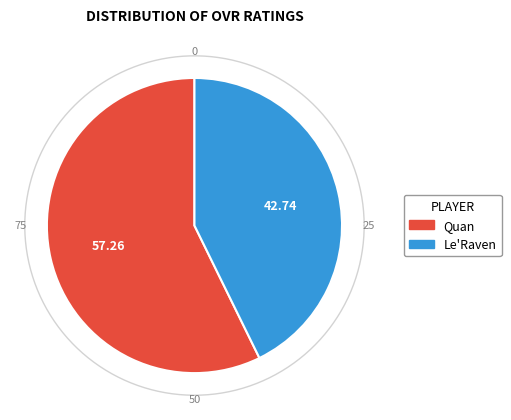

Rank the categories by value from highest to lowest.

Quan, Le'Raven